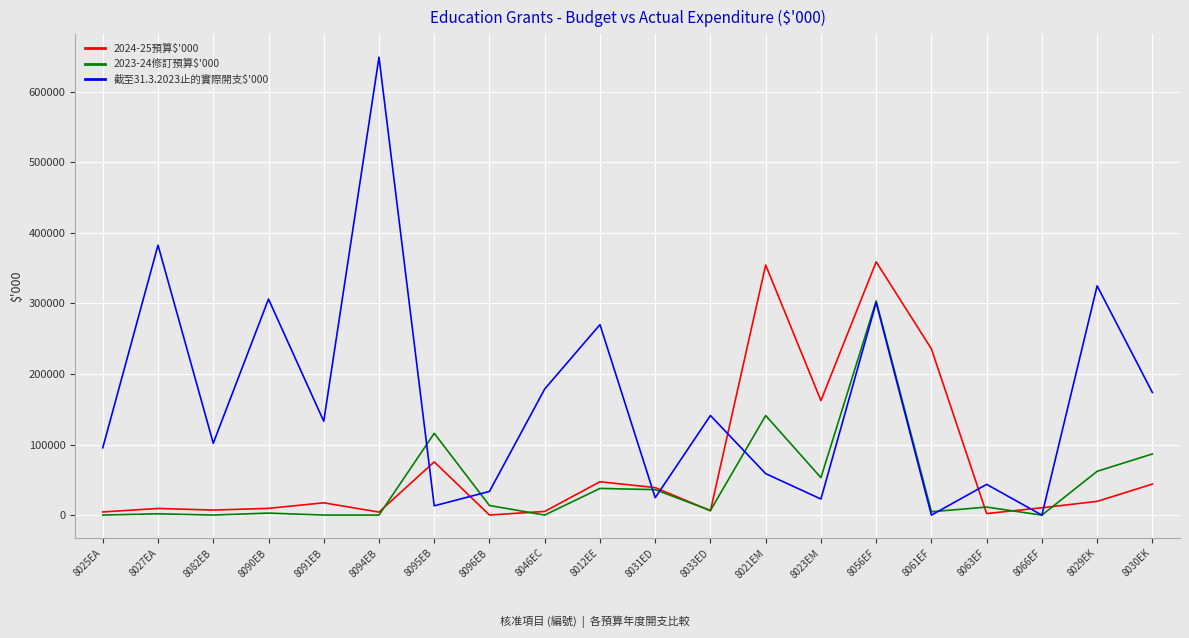

Which label corresponds to the largest value in the chart?

8094EB